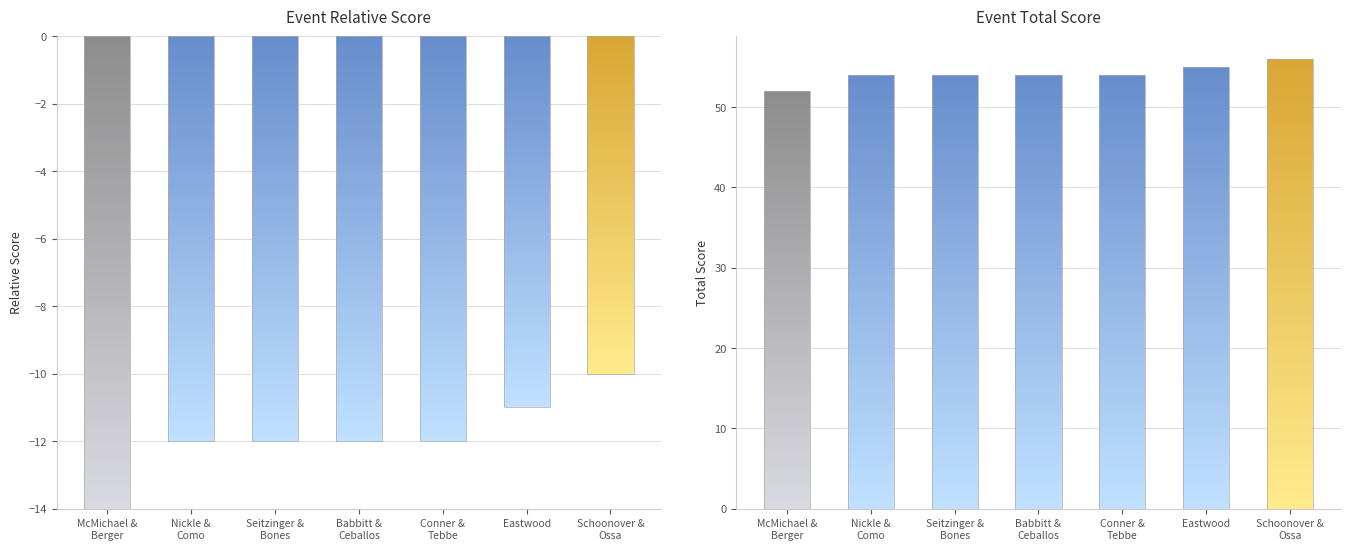

What is the difference between the maximum and minimum values in the event_relative_score series?

4